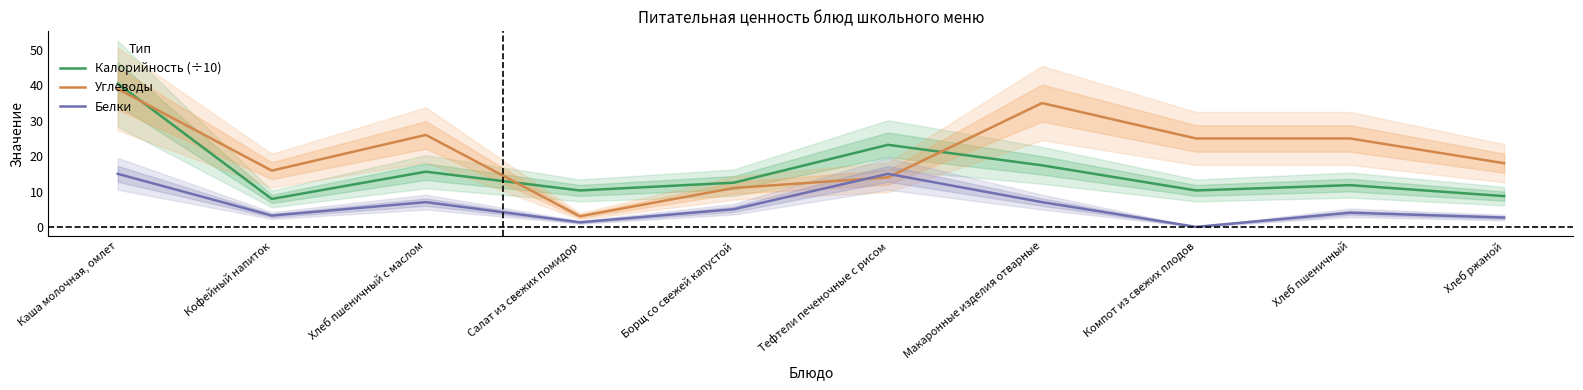

At which label does Калорийность (÷10) first exceed 12?

Каша молочная, омлет